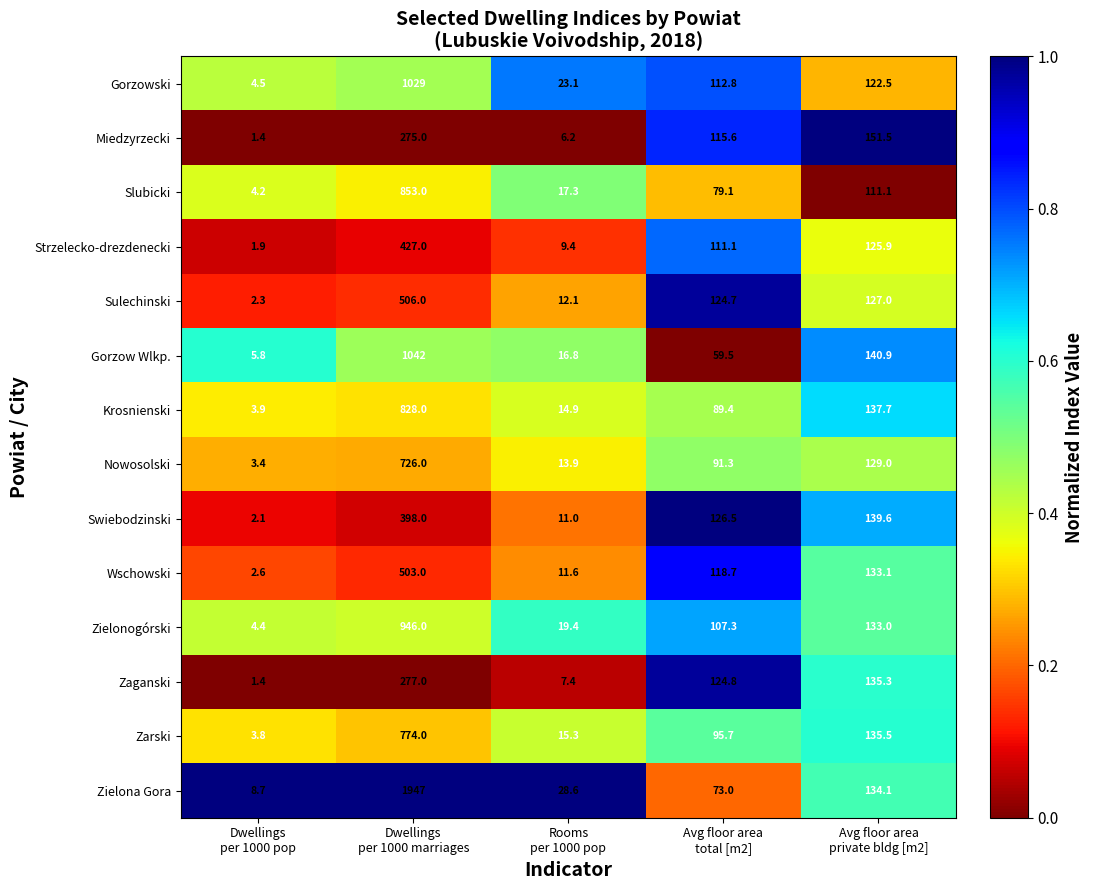

What is the sum of all Zarski values?

1024.3